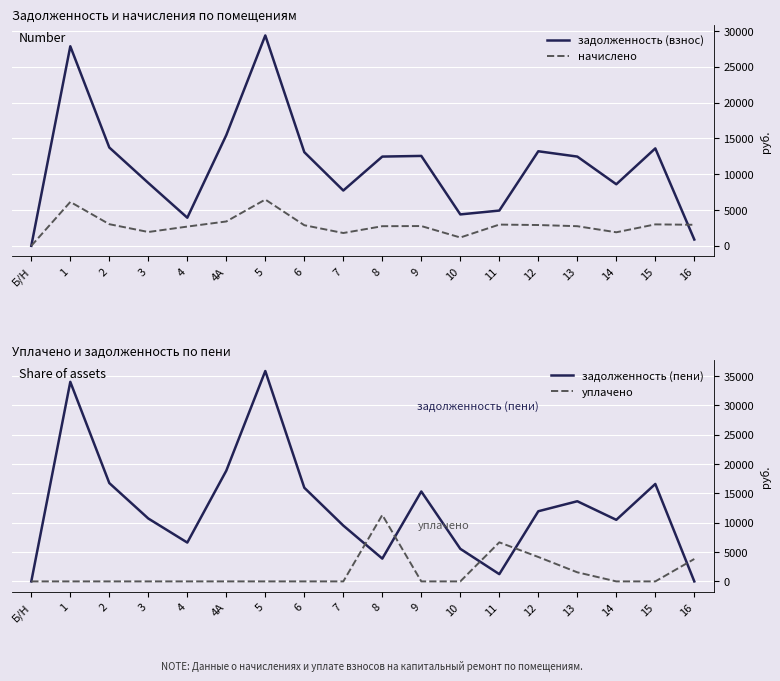

What position from the left is 8?

10